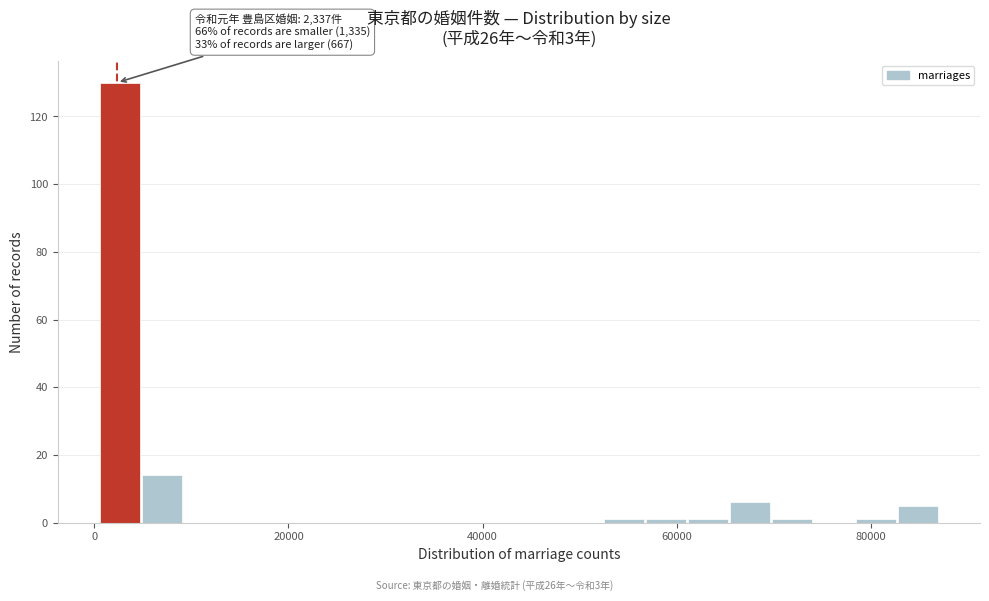

Around what value on the x-axis is the tallest bar? Give the approximate position of its centre, as read against the axis.

2000